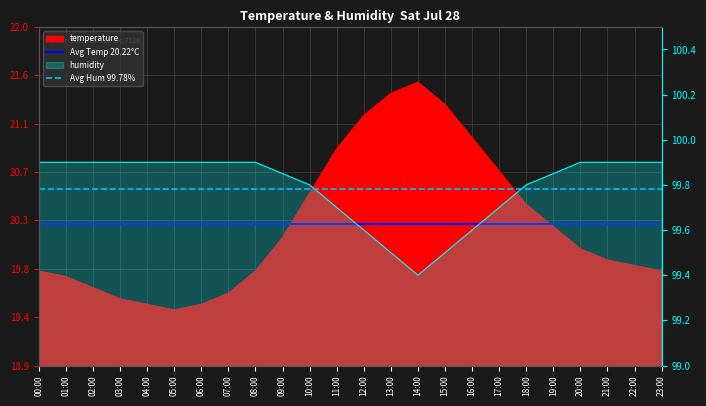

What is the average value of the Avg Temp 20.22°C series?

20.2